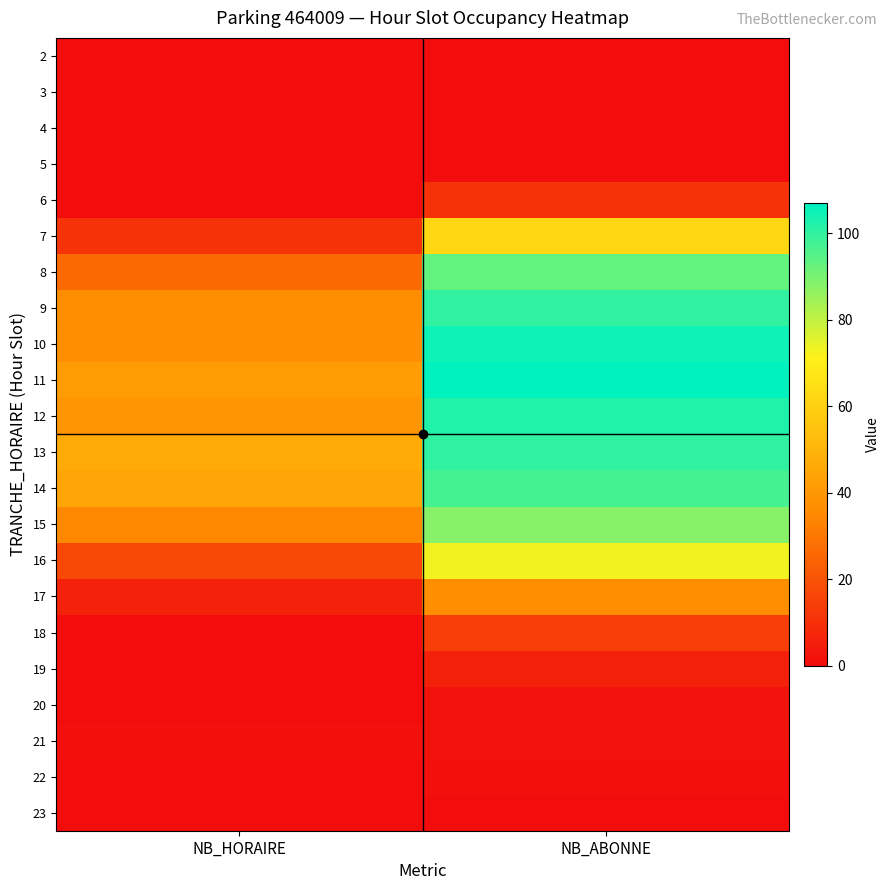

Reading left to right, transcribe all the data shown in this chart.

2: NB_HORAIRE=0	NB_ABONNE=0
3: NB_HORAIRE=0	NB_ABONNE=0
4: NB_HORAIRE=0	NB_ABONNE=0
5: NB_HORAIRE=0	NB_ABONNE=0
6: NB_HORAIRE=0	NB_ABONNE=11
7: NB_HORAIRE=11	NB_ABONNE=62
8: NB_HORAIRE=26	NB_ABONNE=93
9: NB_HORAIRE=36	NB_ABONNE=100
10: NB_HORAIRE=37	NB_ABONNE=105
11: NB_HORAIRE=41	NB_ABONNE=107
12: NB_HORAIRE=39	NB_ABONNE=102
13: NB_HORAIRE=46	NB_ABONNE=100
14: NB_HORAIRE=45	NB_ABONNE=97
15: NB_HORAIRE=35	NB_ABONNE=88
16: NB_HORAIRE=17	NB_ABONNE=73
17: NB_HORAIRE=6	NB_ABONNE=37
18: NB_HORAIRE=0	NB_ABONNE=14
19: NB_HORAIRE=0	NB_ABONNE=6
20: NB_HORAIRE=0	NB_ABONNE=2
21: NB_HORAIRE=1	NB_ABONNE=2
22: NB_HORAIRE=0	NB_ABONNE=1
23: NB_HORAIRE=0	NB_ABONNE=0